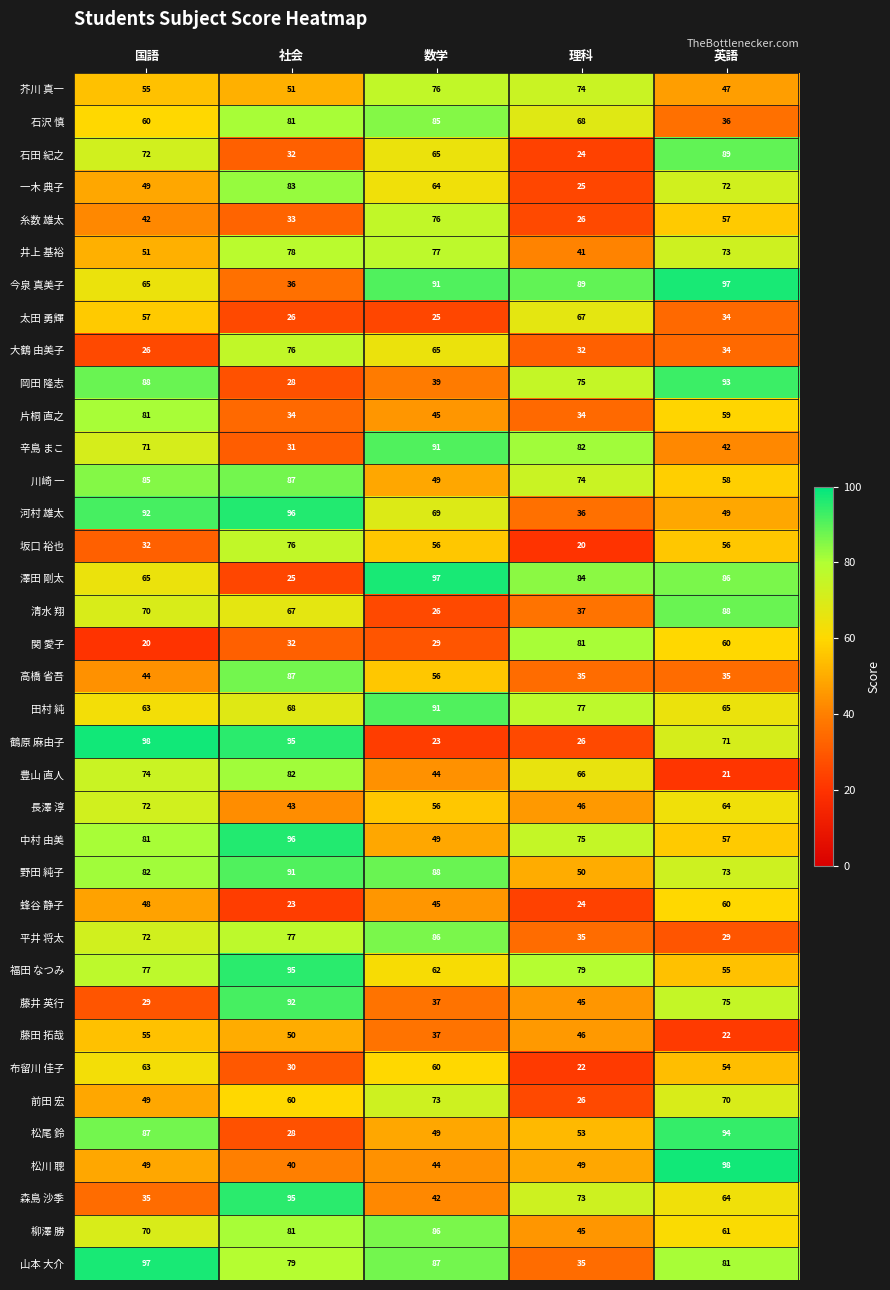

Is the value of 平井 将太 at 英語 greater than the value of 糸数 雄太 at 数学?

No